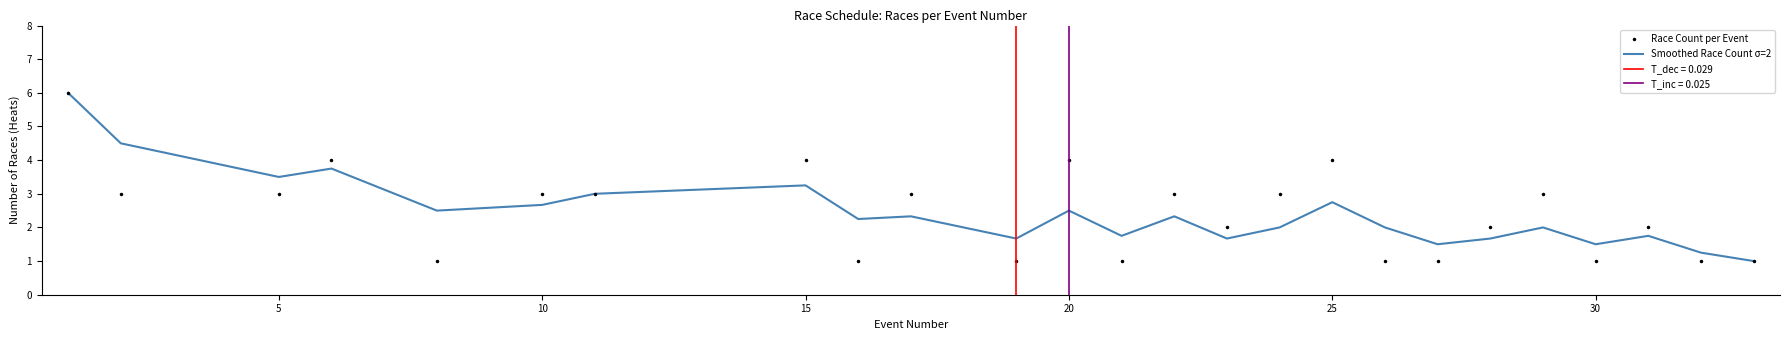

Which series has the largest total across all categories?

Smoothed Race Count σ=2